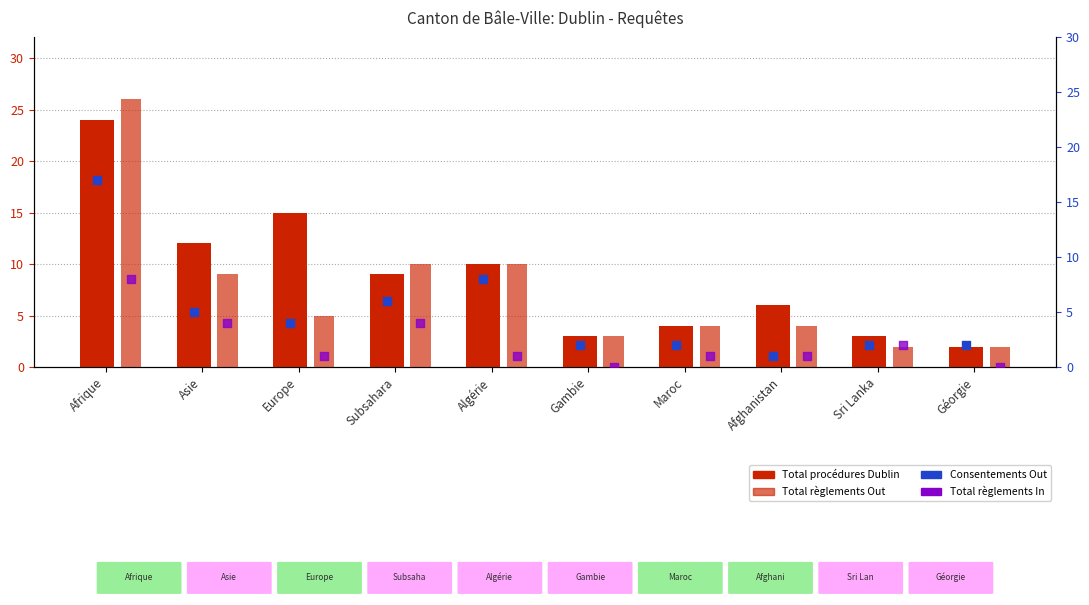

What are all the series names shown in the legend?

Total procédures Dublin, Total règlements Out, Consentements Out, Total règlements In